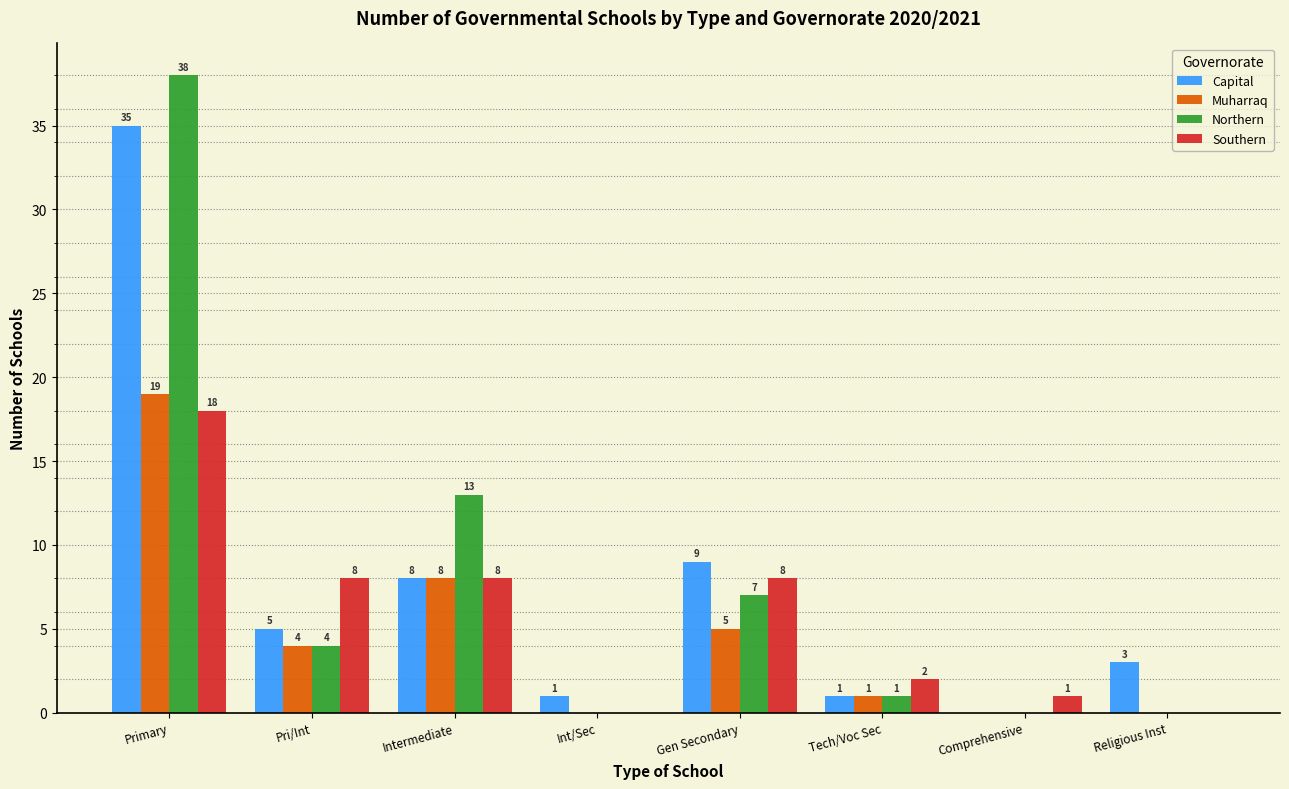

The value of Southern at Gen Secondary is 14. True or false?

False